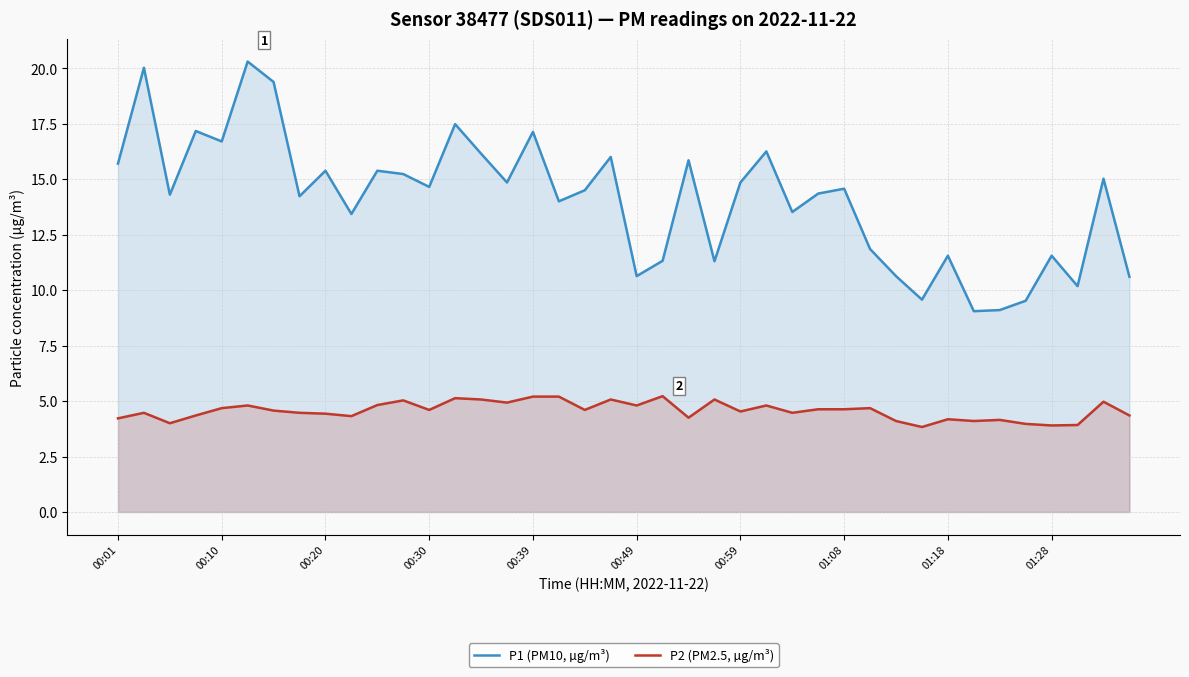

What position from the left is 35?

36